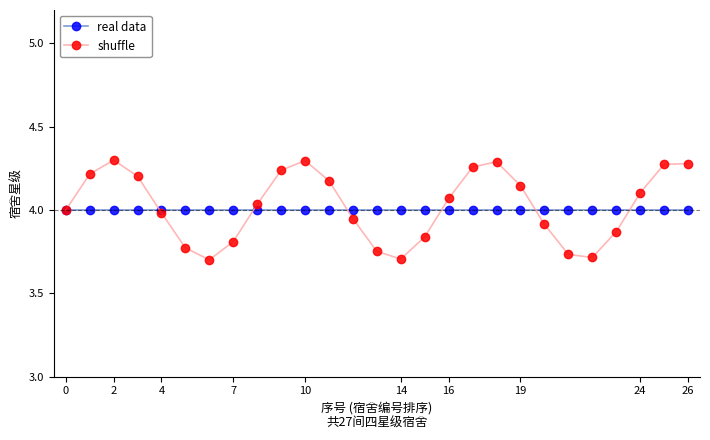

Which series has the widest spread of values?

shuffle